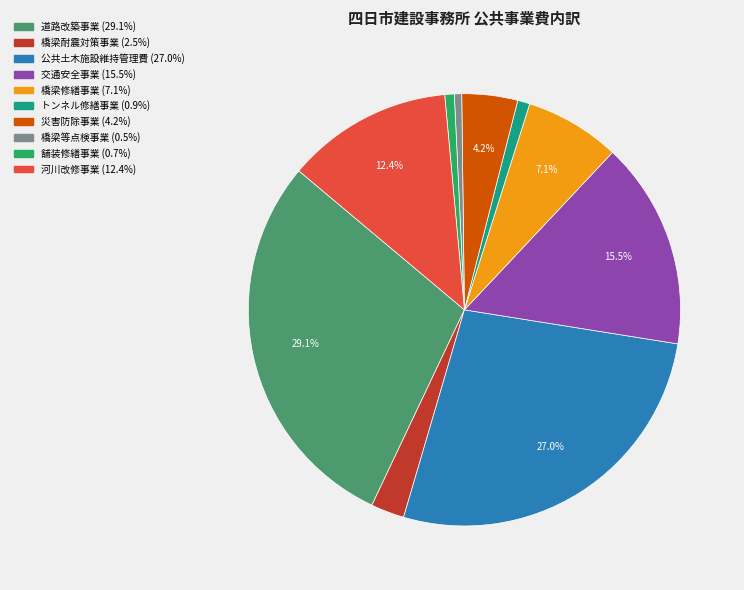

Between 橋梁修繕事業 and 公共土木施設維持管理費, which is larger?

公共土木施設維持管理費